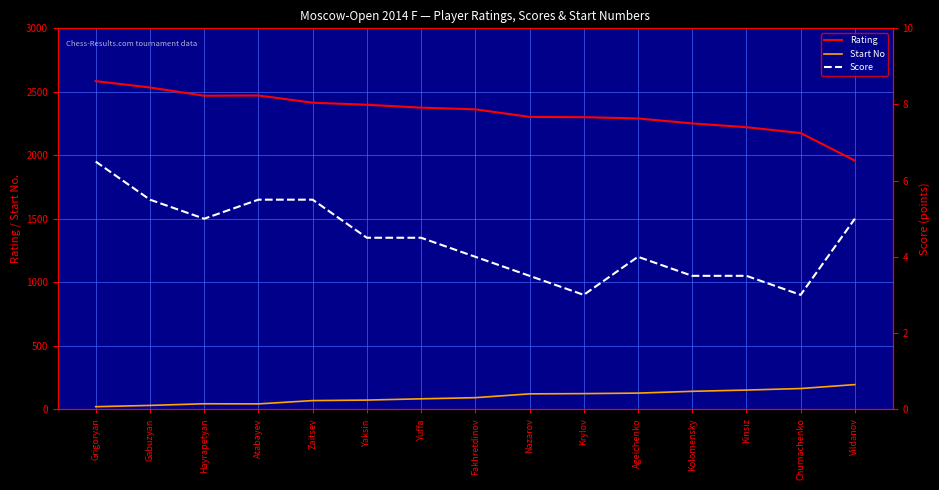

At which label does Rating first exceed 2362?

Grigoryan